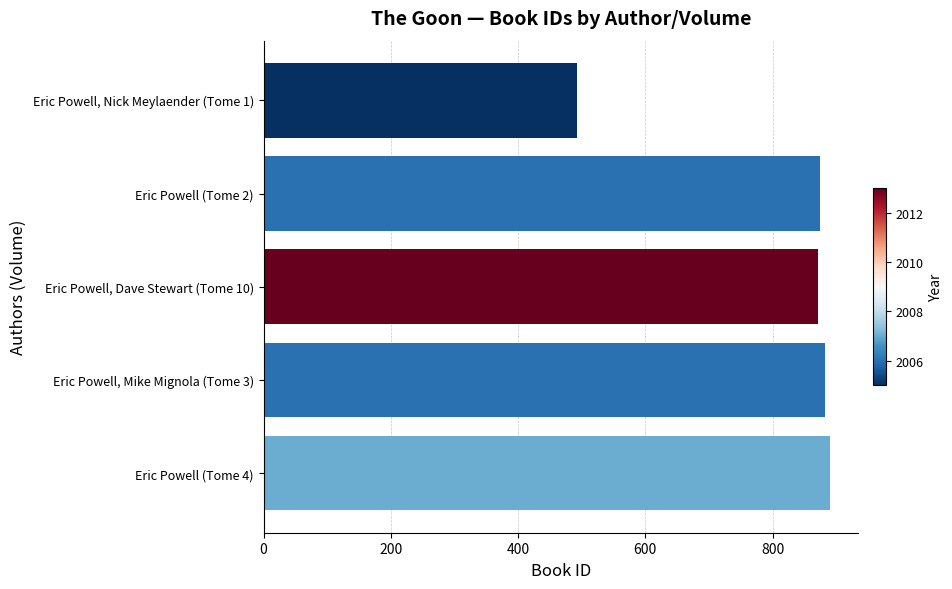

List the labels in order of value, smallest first.

Eric Powell, Nick Meylaender (Tome 1), Eric Powell, Dave Stewart (Tome 10), Eric Powell (Tome 2), Eric Powell, Mike Mignola (Tome 3), Eric Powell (Tome 4)